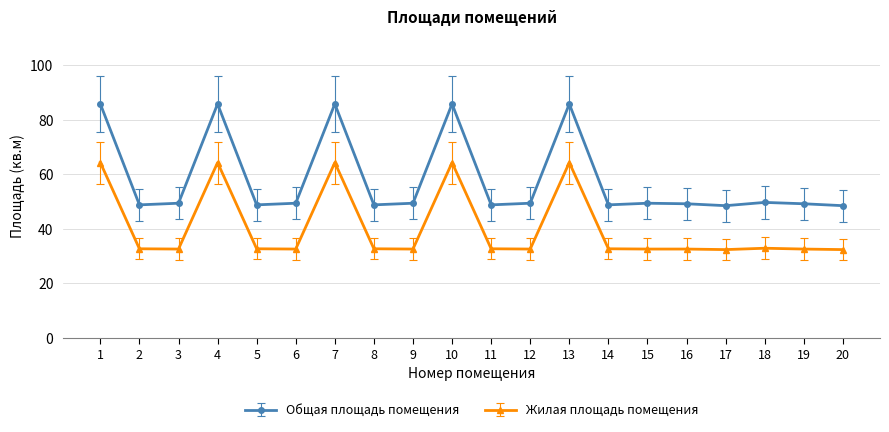

What is the value of the Жилая площадь помещения point at the 14th from the left?

32.7